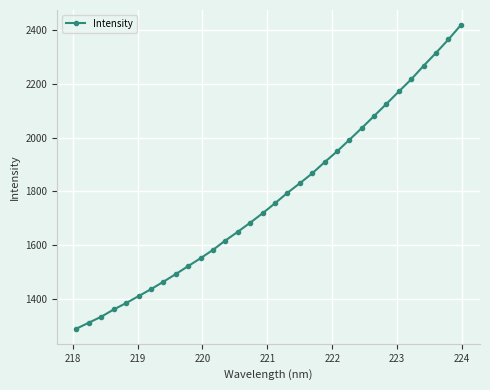

What is the minimum value shown in the chart?

1290.0